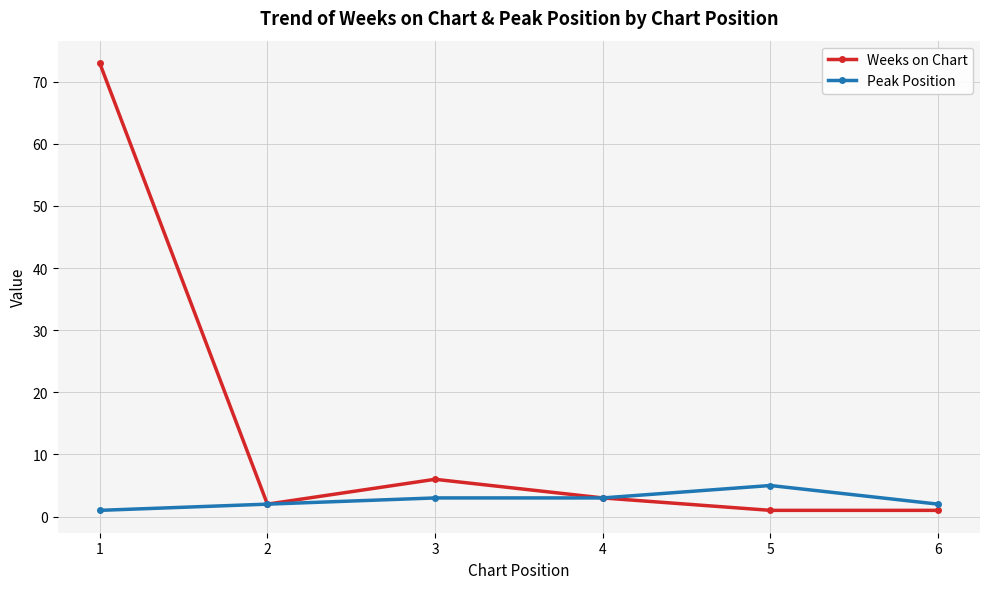

What are all the series names shown in the legend?

Weeks on Chart, Peak Position